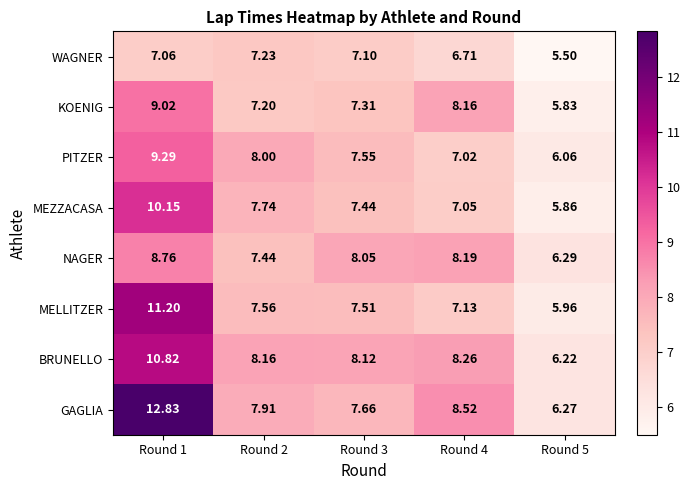

Between Round 3 and Round 5, which series saw the biggest shift?

BRUNELLO